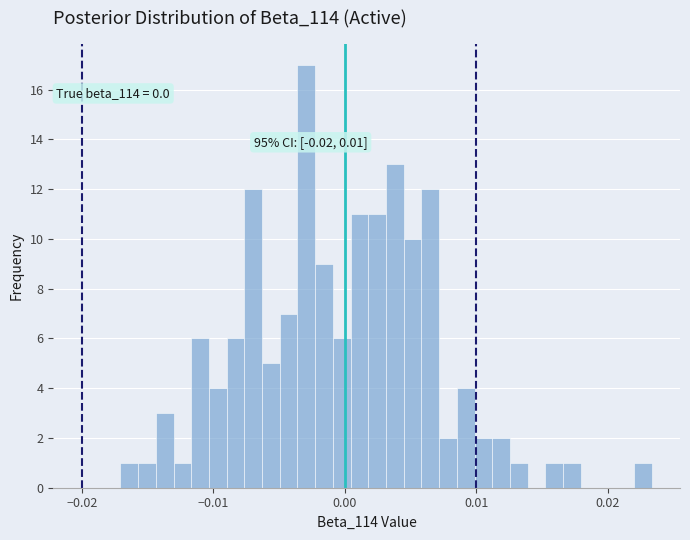

Around what value on the x-axis is the tallest bar? Give the approximate position of its centre, as read against the axis.

-0.003